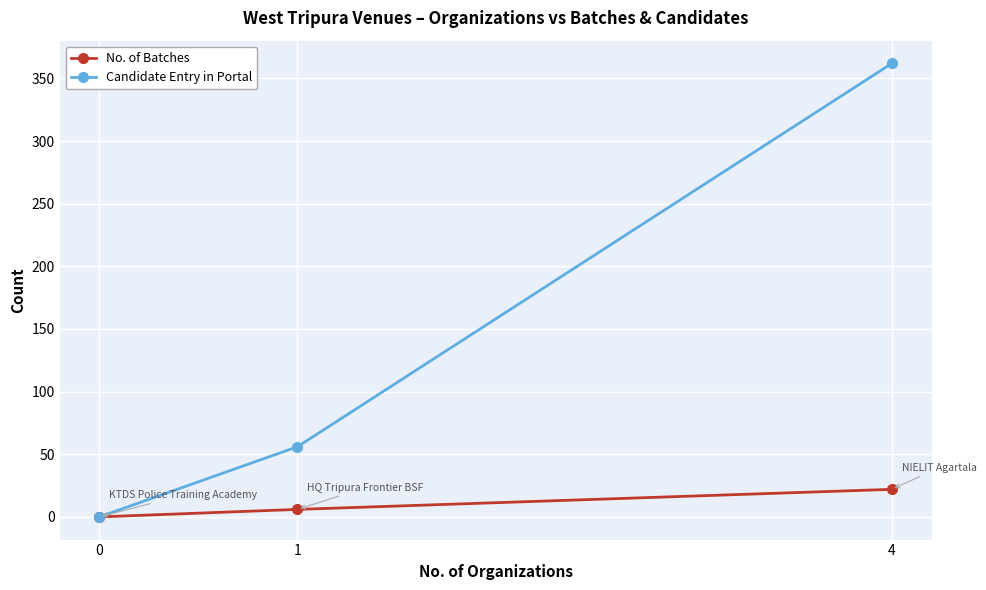

What is the difference between the Candidate Entry in Portal values at 4 and 1?

306